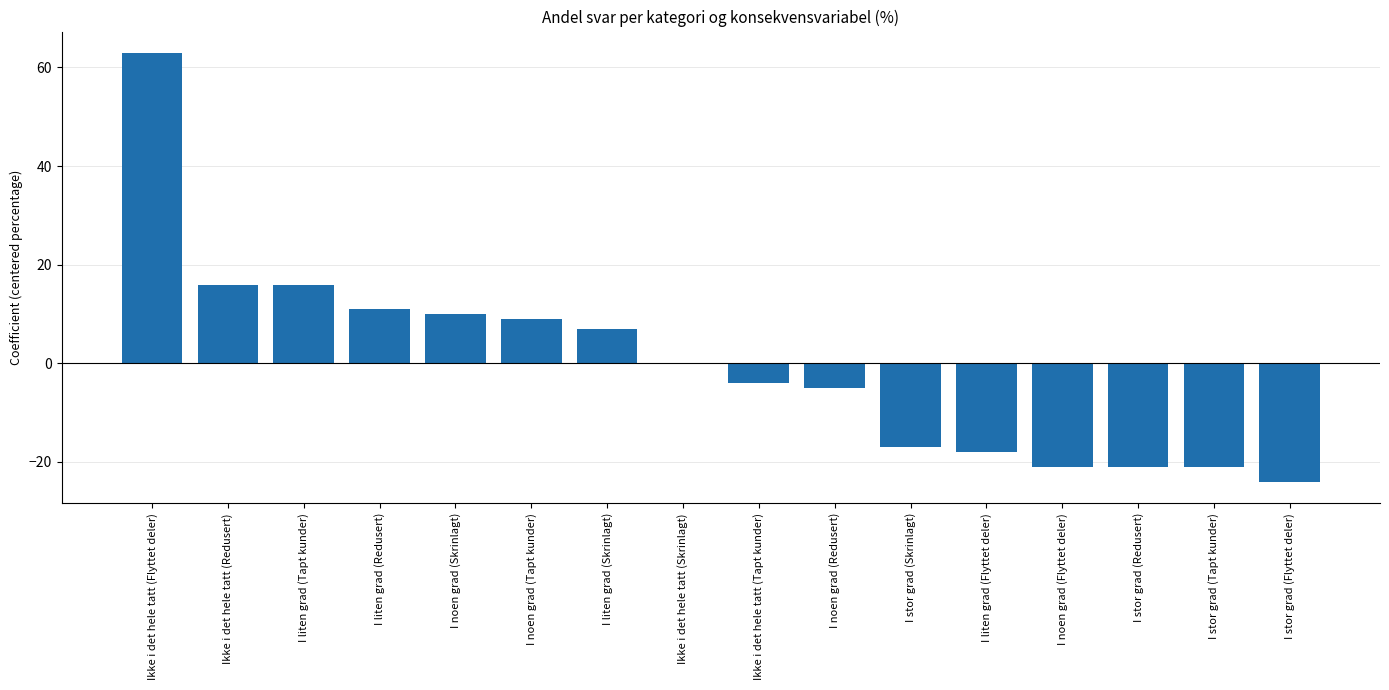

How many distinct data groups are displayed?

1